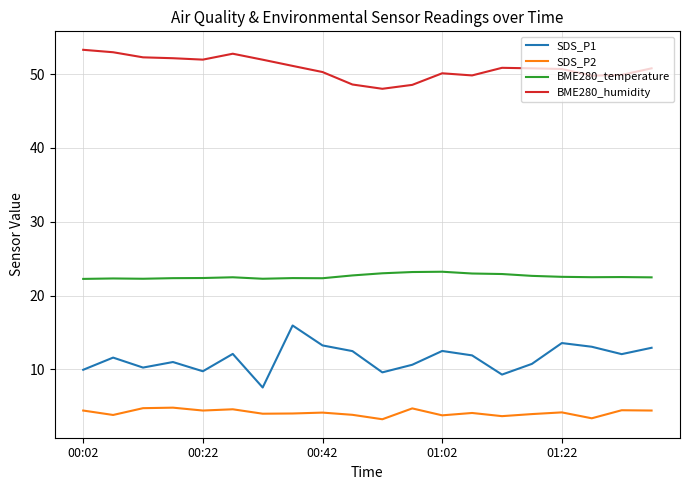

List the series in order of their overall mean, highest first.

BME280_humidity, BME280_temperature, SDS_P1, SDS_P2